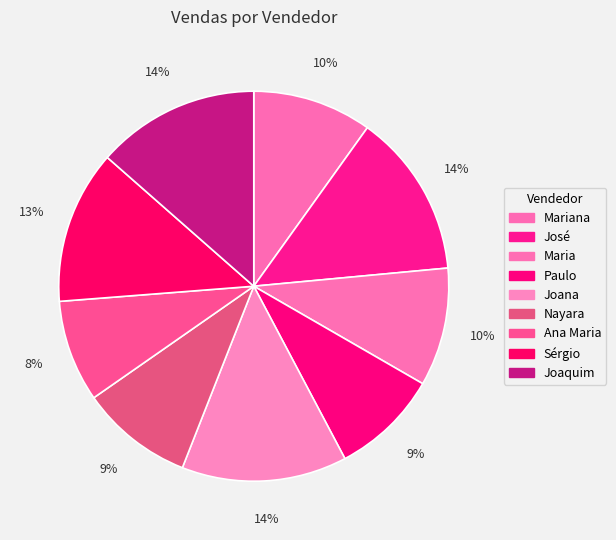

Is there a majority slice in this chart?

No